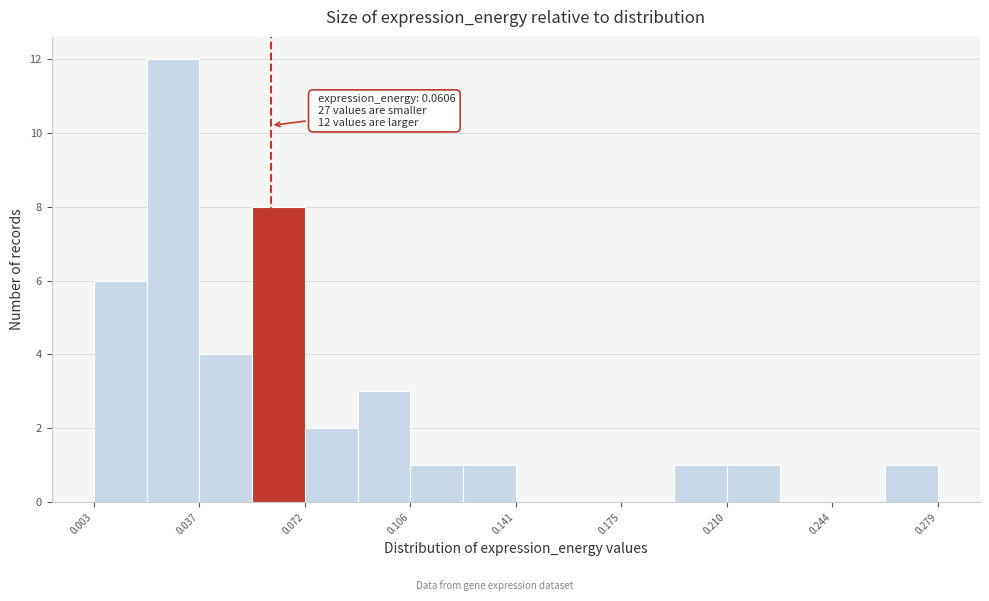

Read against the x-axis, roughly where is the centre of the tallest bar?

0.030